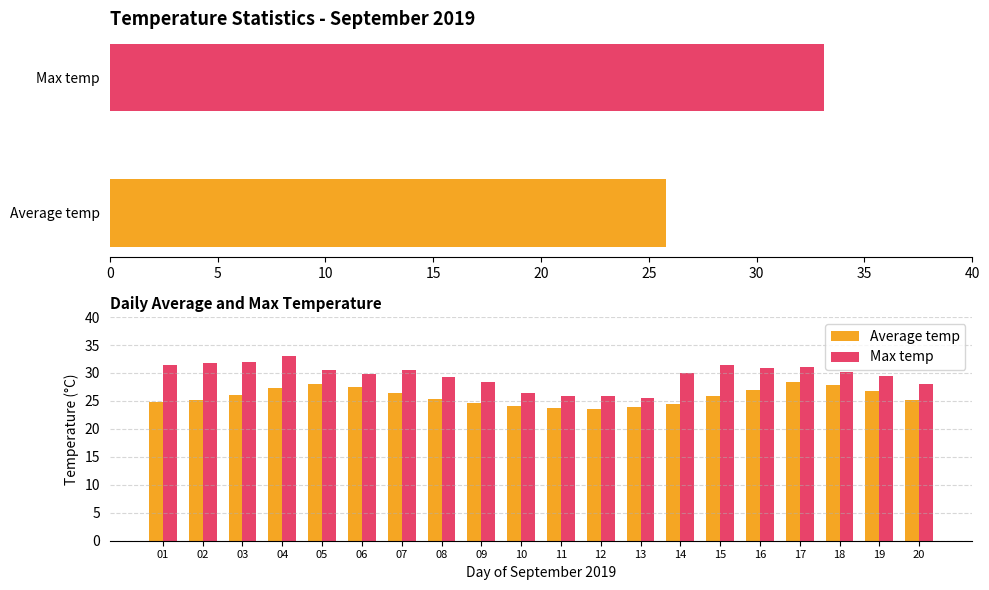

What is the difference between the highest and lowest values at 18?

2.3